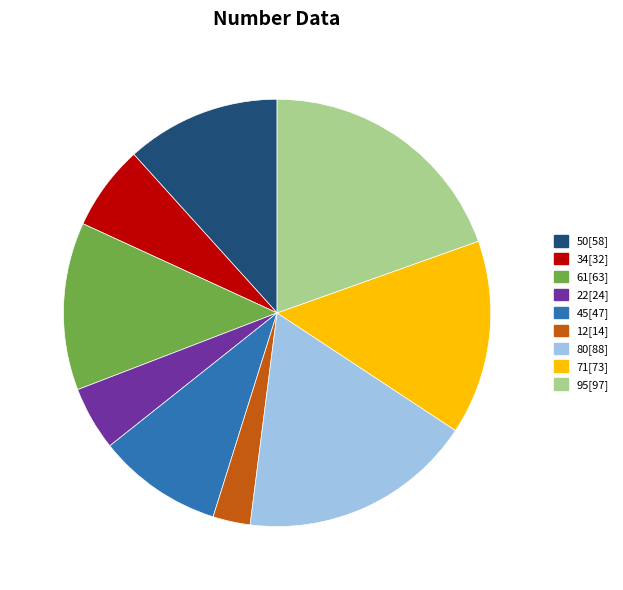

What is the ratio of the value at 22[24] to the value at 80[88]?

0.3